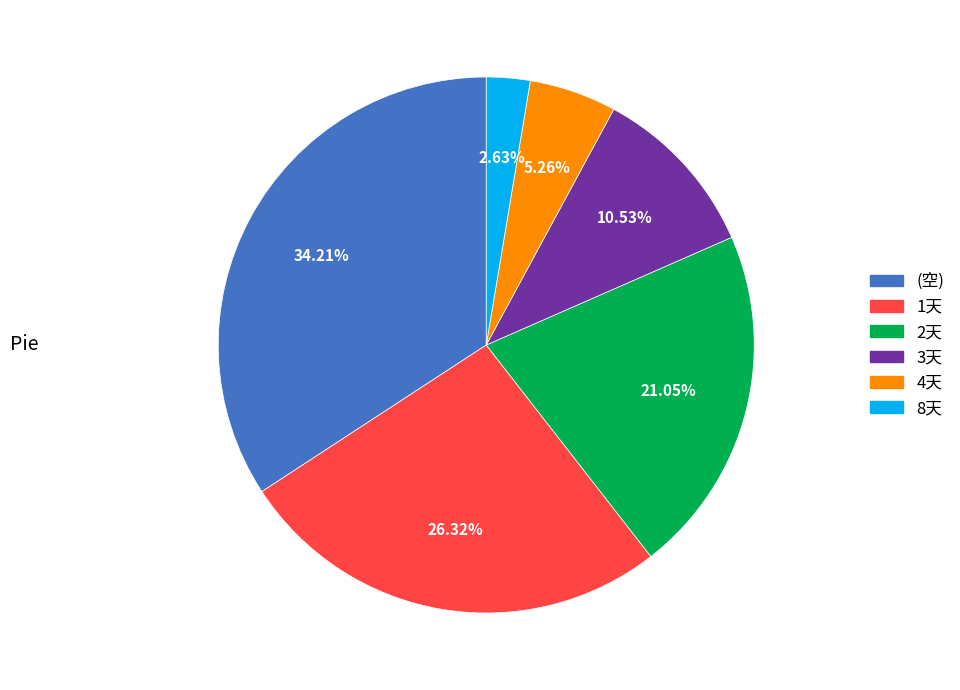

To the nearest percent, what is the difference between the (空) and 4天 slice percentages?

29%